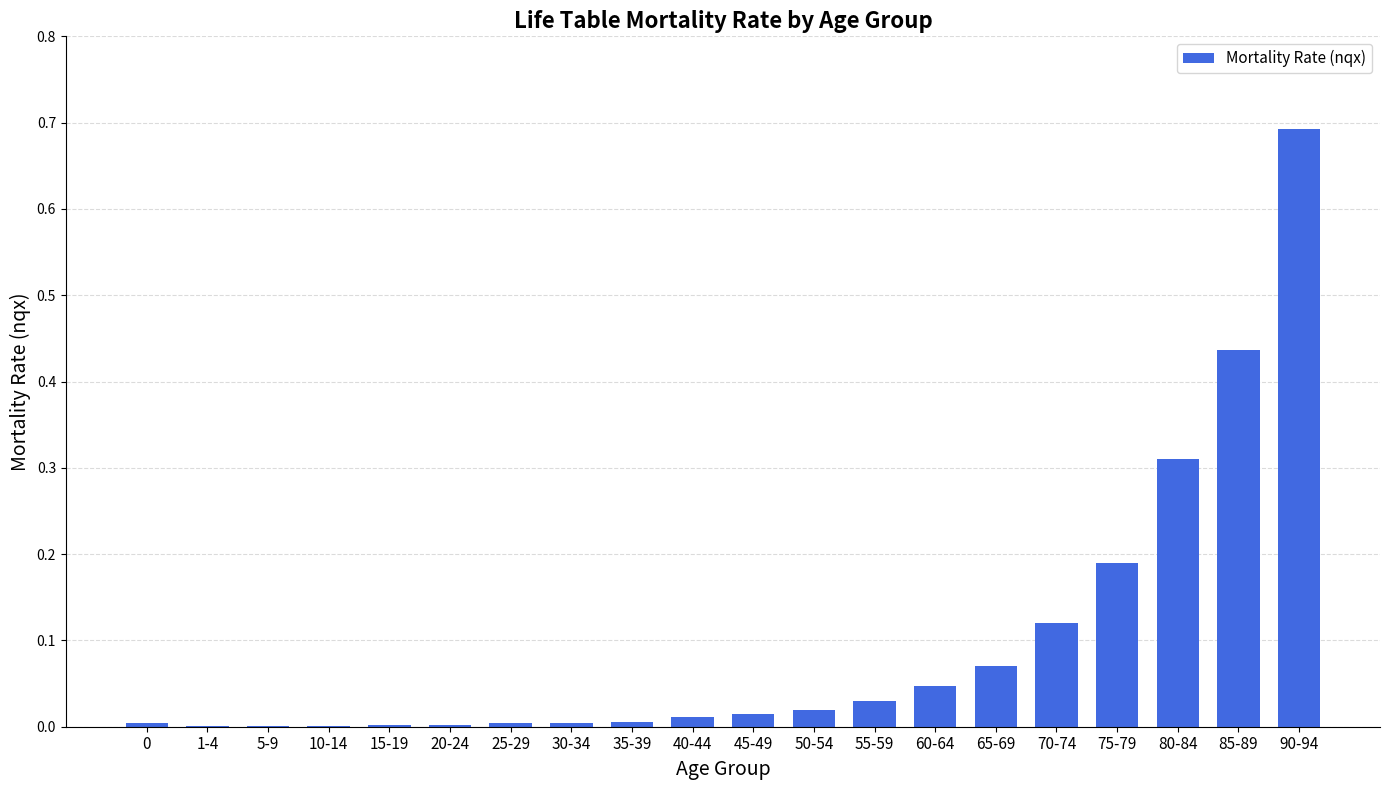

Which label corresponds to the largest value in the chart?

90-94